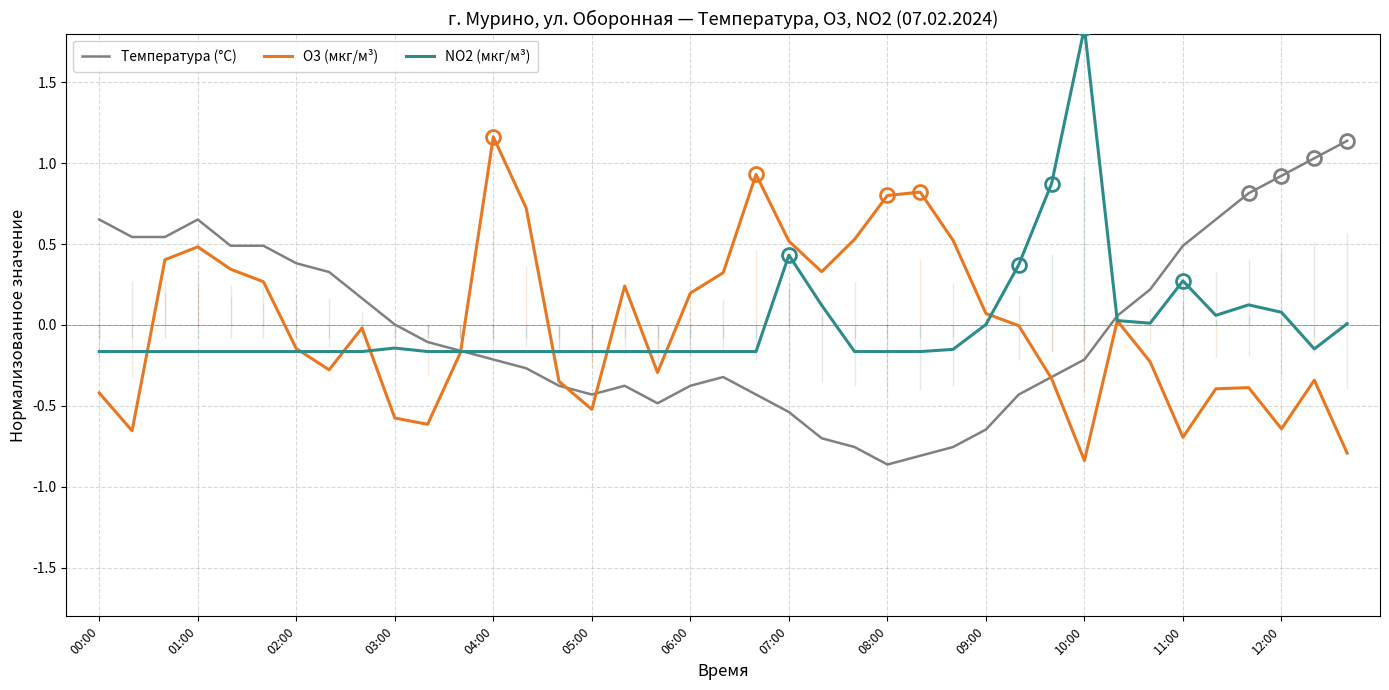

True or false: Температура (°C) has a value of -0.3 at 25.

False